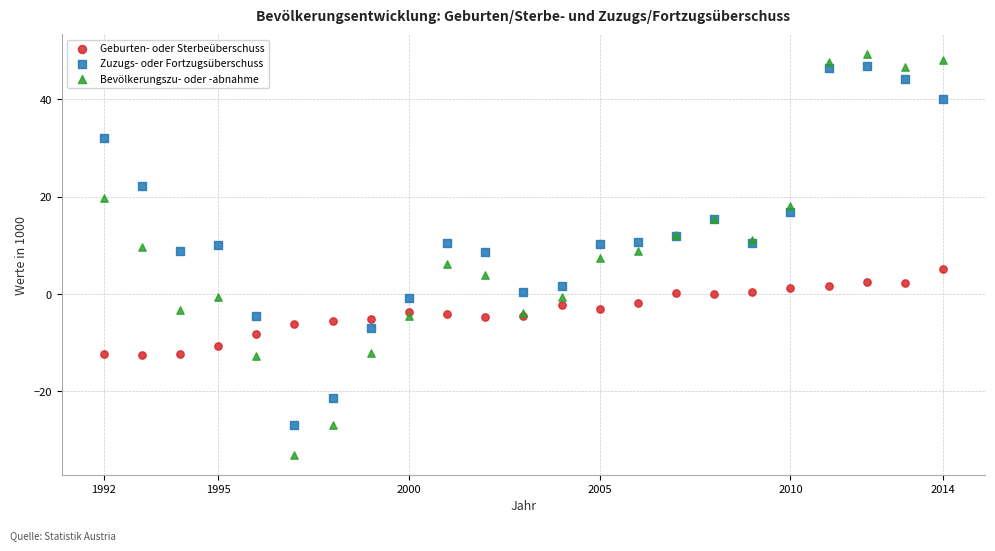

What are all the series names shown in the legend?

Geburten- oder Sterbeüberschuss, Zuzugs- oder Fortzugsüberschuss, Bevölkerungszu- oder -abnahme